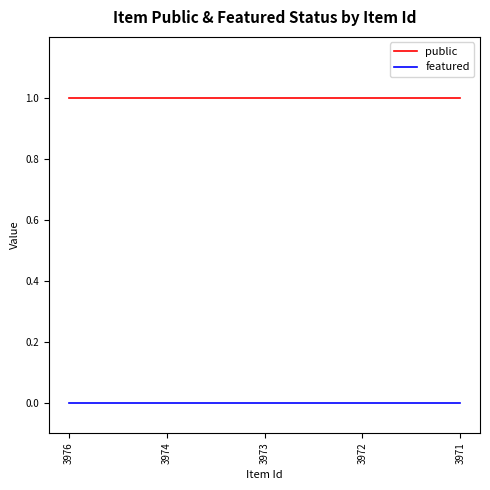

True or false: featured and public intersect in this chart.

False